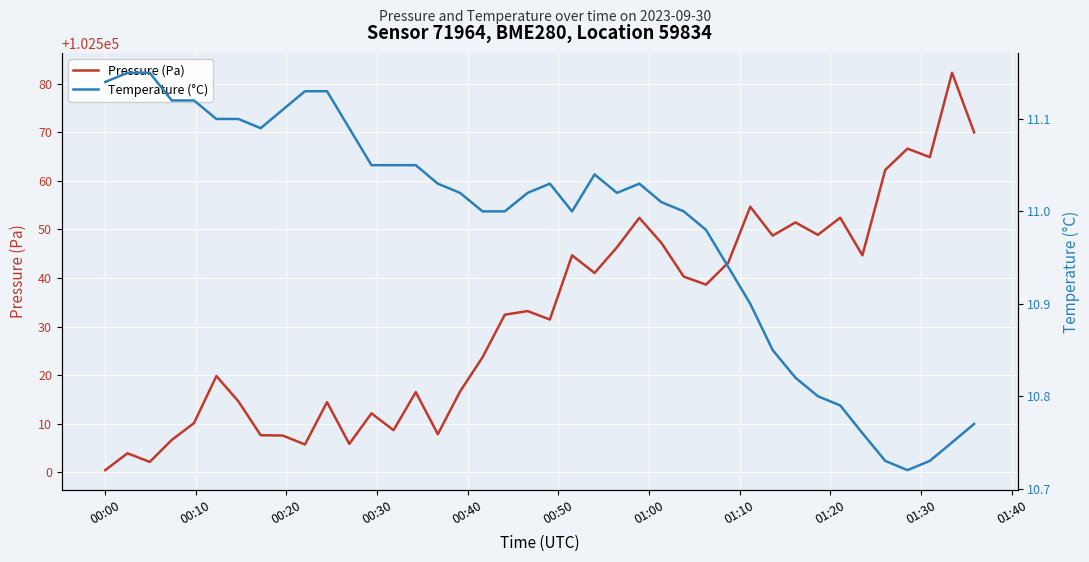

What is the sum of all Pressure (Pa) values?

4101281.8